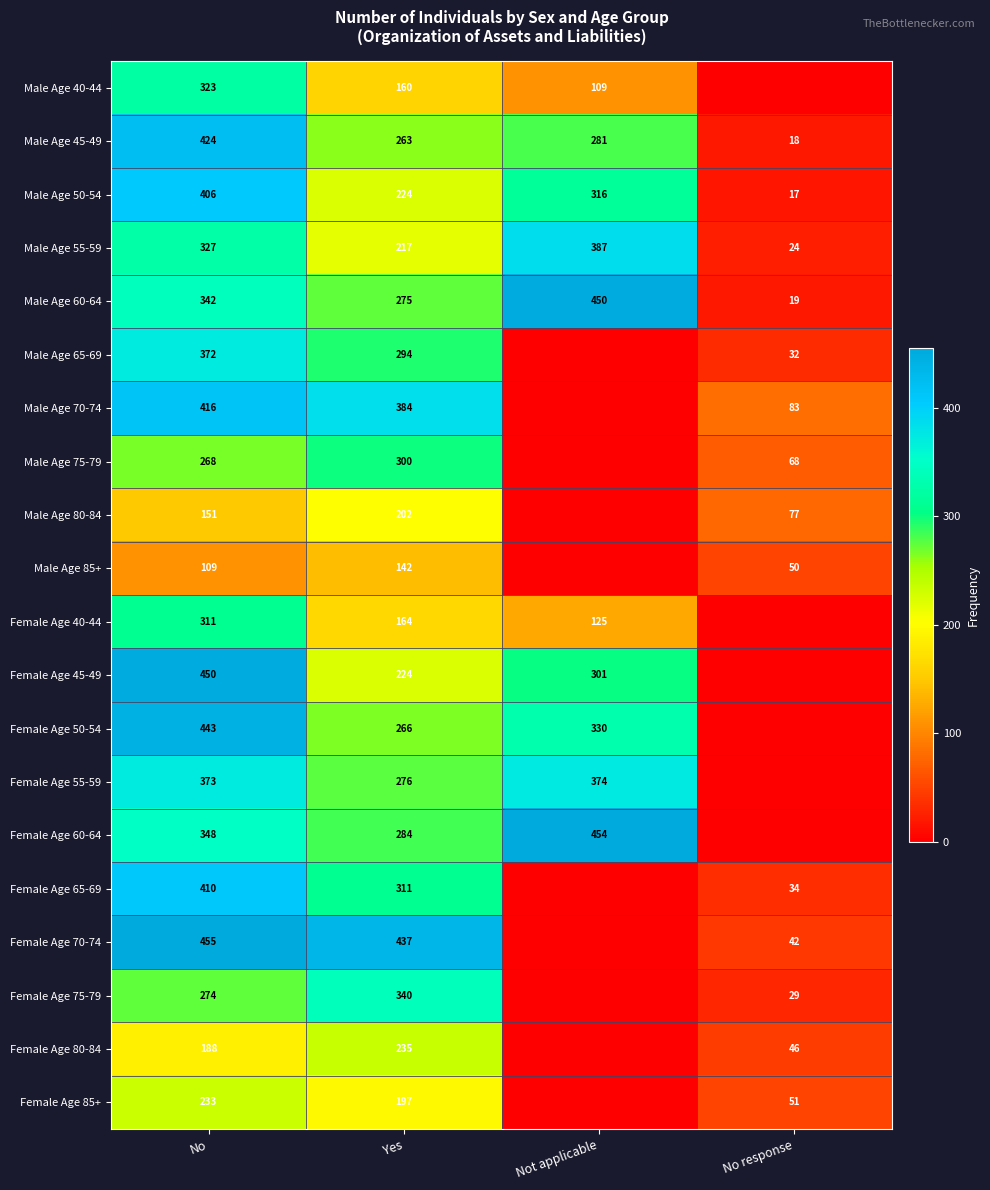

What is the difference between the highest and lowest values at No?

346